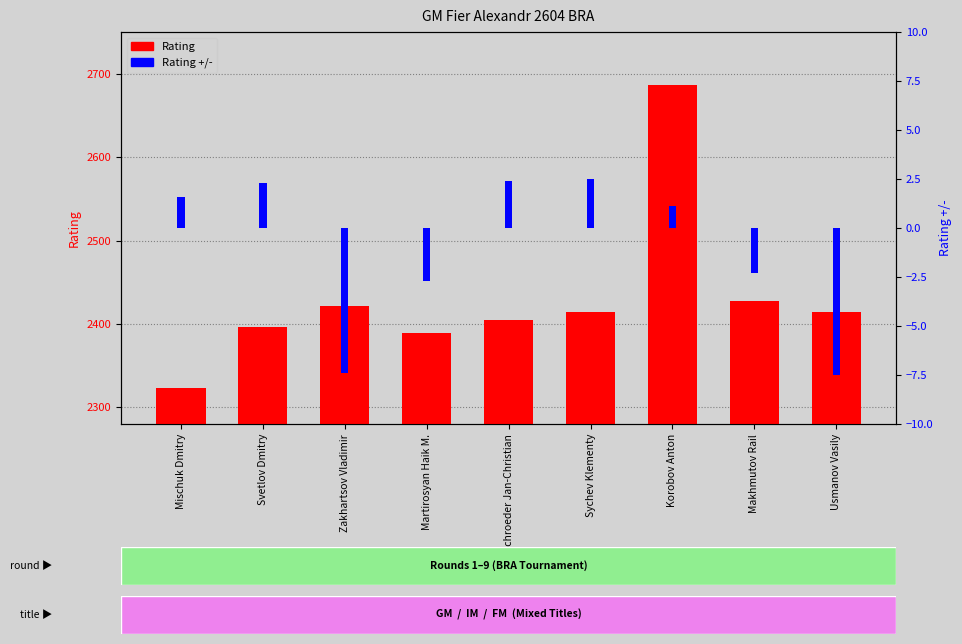

How many groups of bars are there?

9